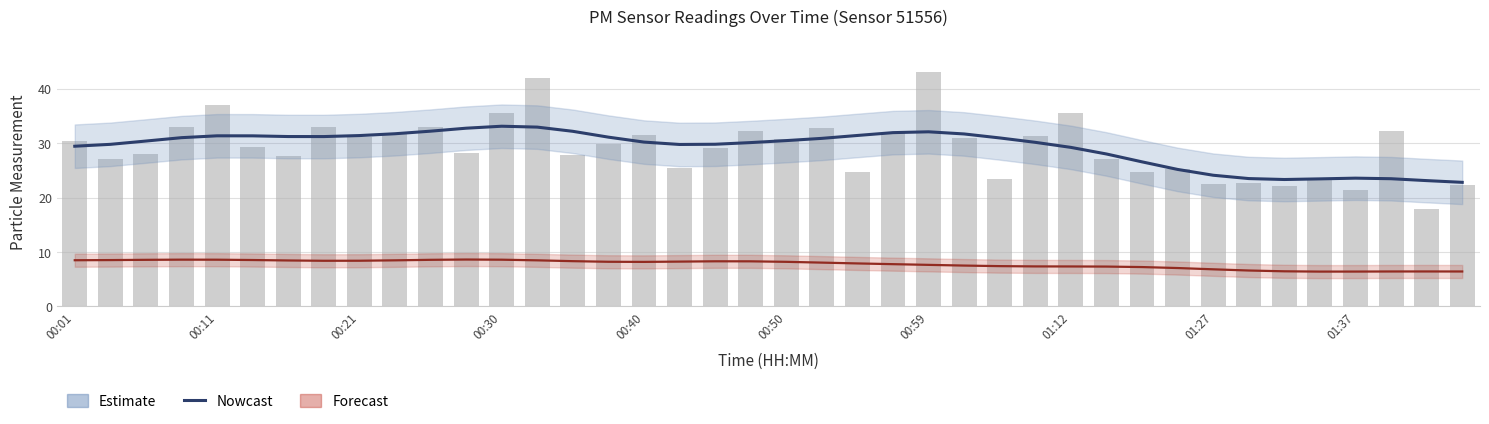

Between 15 and 19, which is larger?

15